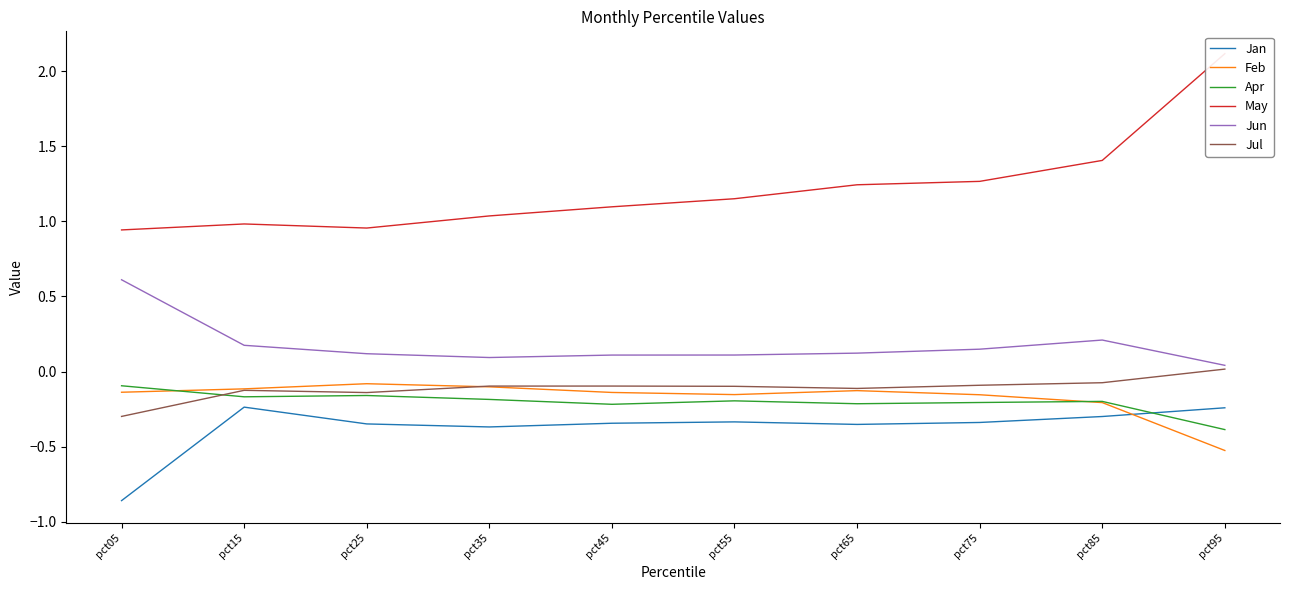

Reading right to left, transcribe all the data shown in this chart.

Jan: pct95=-0.2	pct85=-0.3	pct75=-0.3	pct65=-0.4	pct55=-0.3	pct45=-0.3	pct35=-0.4	pct25=-0.3	pct15=-0.2	pct05=-0.9
Feb: pct95=-0.5	pct85=-0.2	pct75=-0.2	pct65=-0.1	pct55=-0.2	pct45=-0.1	pct35=-0.1	pct25=-0.1	pct15=-0.1	pct05=-0.1
Apr: pct95=-0.4	pct85=-0.2	pct75=-0.2	pct65=-0.2	pct55=-0.2	pct45=-0.2	pct35=-0.2	pct25=-0.2	pct15=-0.2	pct05=-0.1
May: pct95=2.1	pct85=1.4	pct75=1.3	pct65=1.2	pct55=1.2	pct45=1.1	pct35=1.0	pct25=1.0	pct15=1.0	pct05=0.9
Jun: pct95=0.0	pct85=0.2	pct75=0.1	pct65=0.1	pct55=0.1	pct45=0.1	pct35=0.1	pct25=0.1	pct15=0.2	pct05=0.6
Jul: pct95=0.0	pct85=-0.1	pct75=-0.1	pct65=-0.1	pct55=-0.1	pct45=-0.1	pct35=-0.1	pct25=-0.1	pct15=-0.1	pct05=-0.3